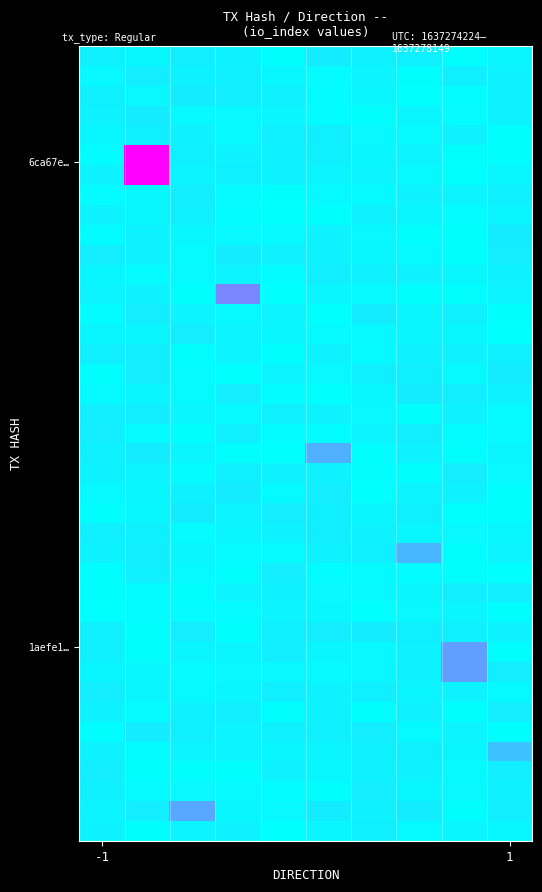

At how many categories does at least one series exceed 35?

1